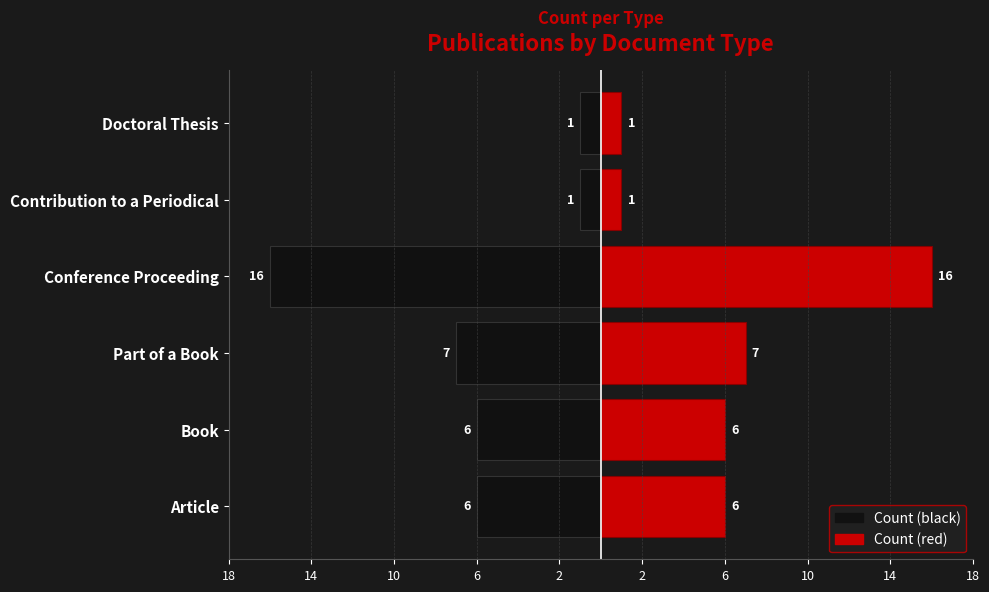

How many data points in Count (left) are above -6?

2